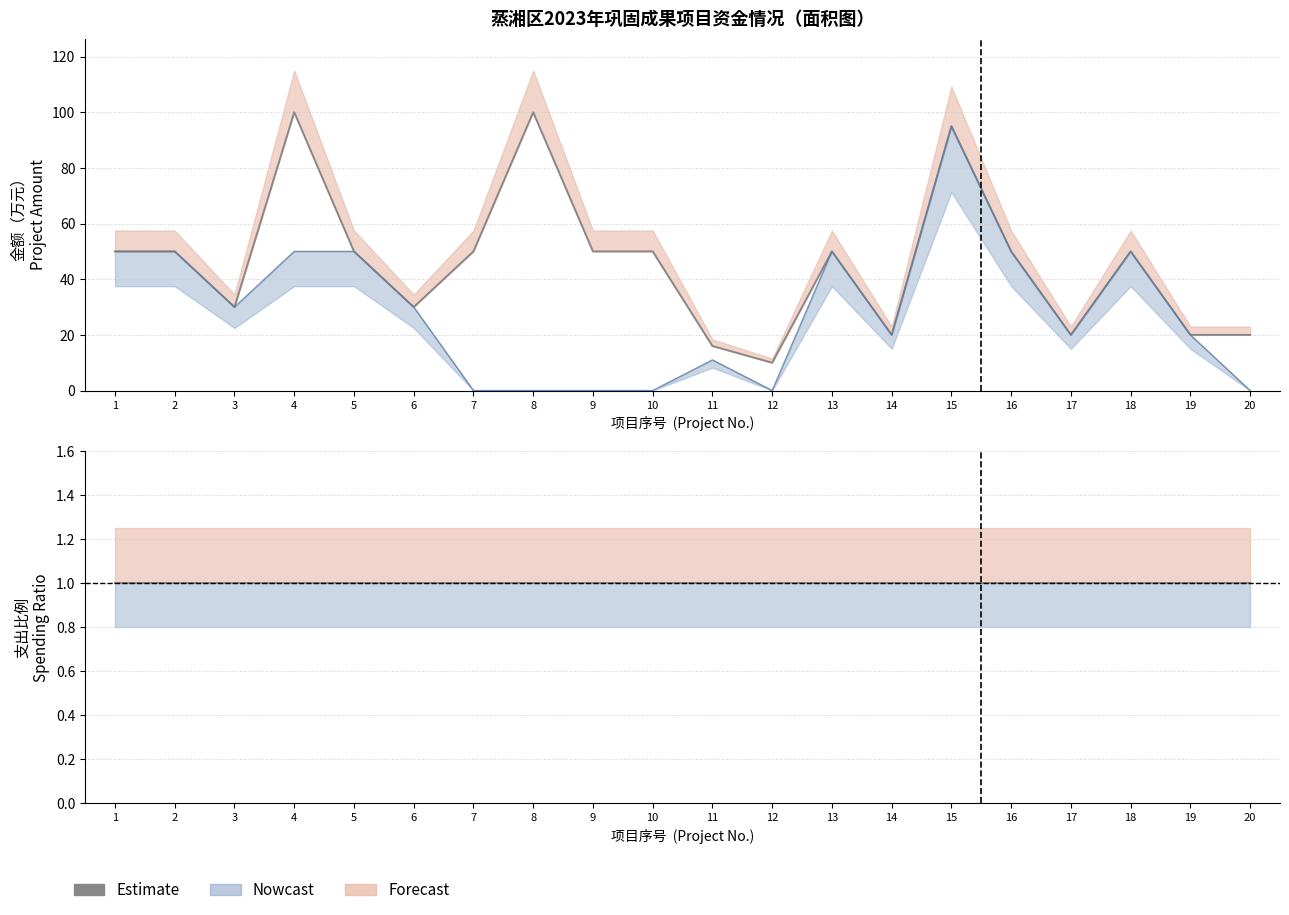

The value of 合计 at 6 is 14. True or false?

False